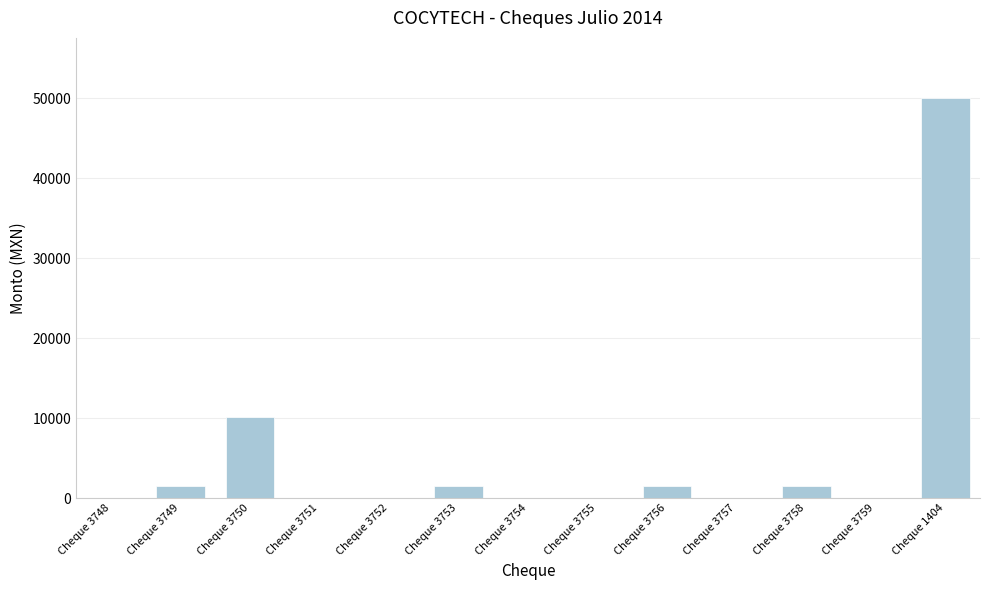

What is the change in value from Cheque 3750 to Cheque 1404?

+39960.6